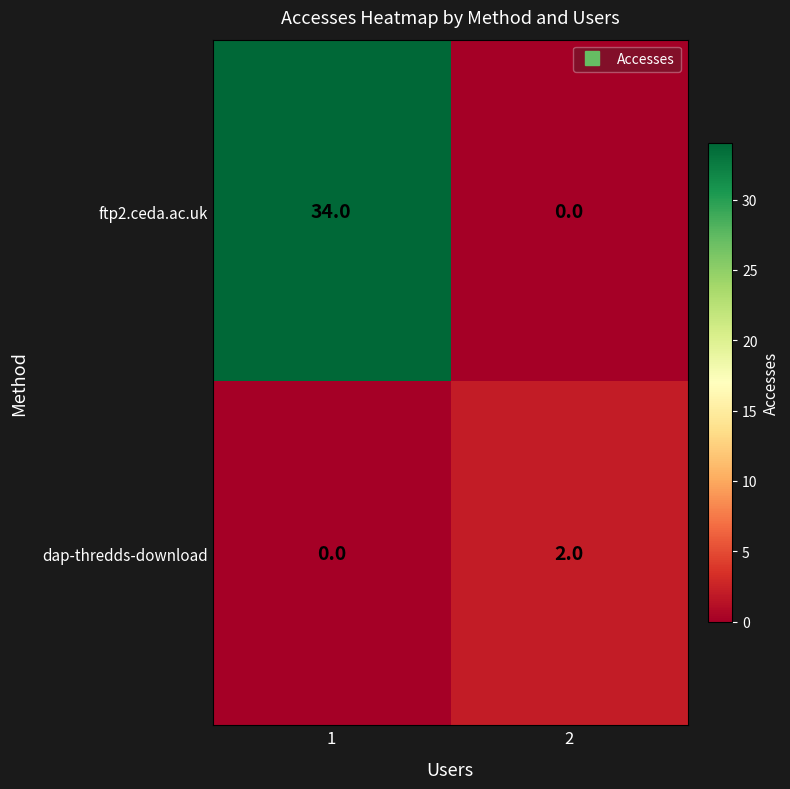

What is the approximate value of ftp2.ceda.ac.uk at 1, to the nearest 10?

30